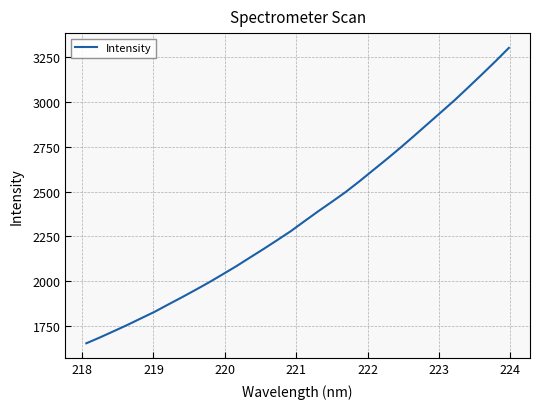

What is the maximum value shown in the chart?

3302.8